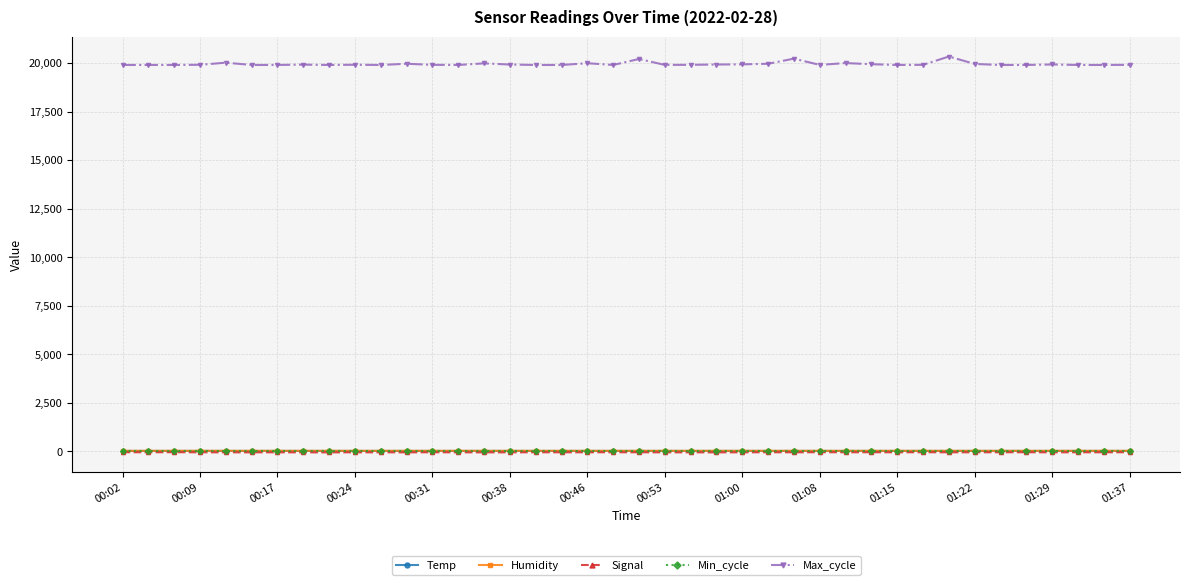

True or false: Max_cycle has more than 1 points higher than both neighbors.

True